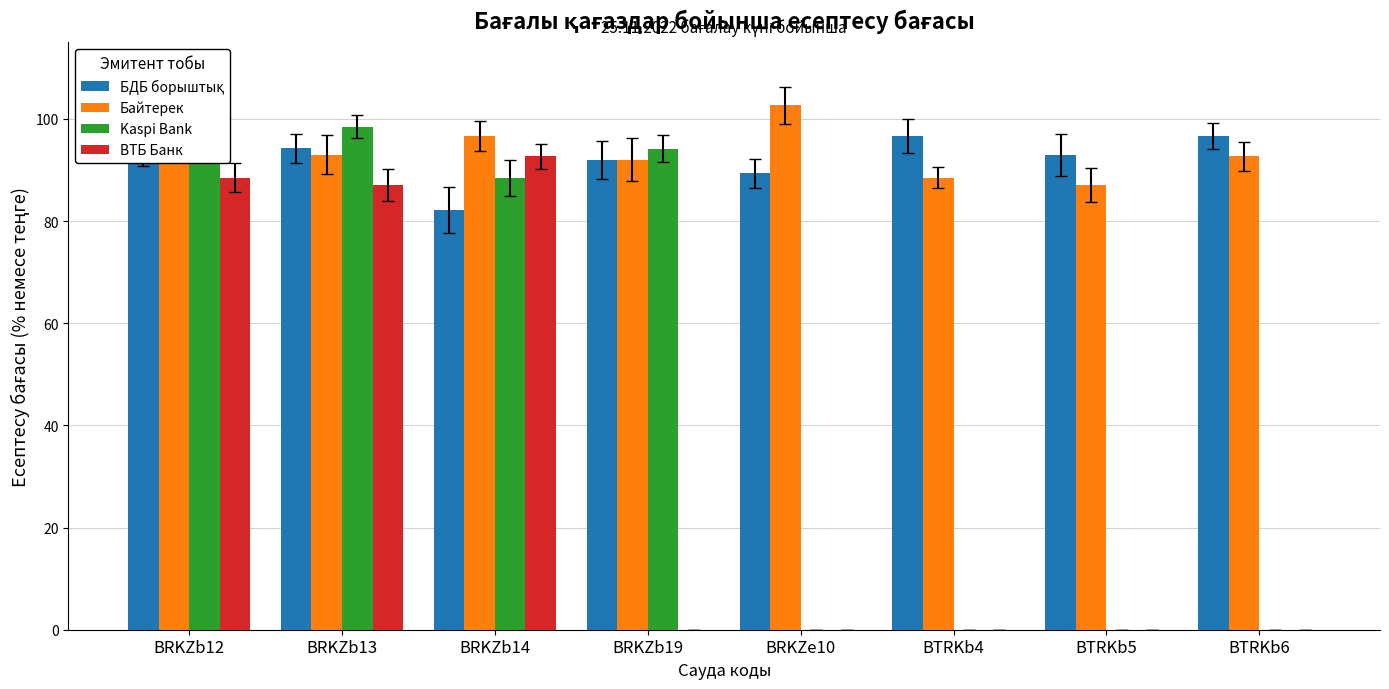

What is the approximate value of ВТБ Банк at BRKZb13?

87.1